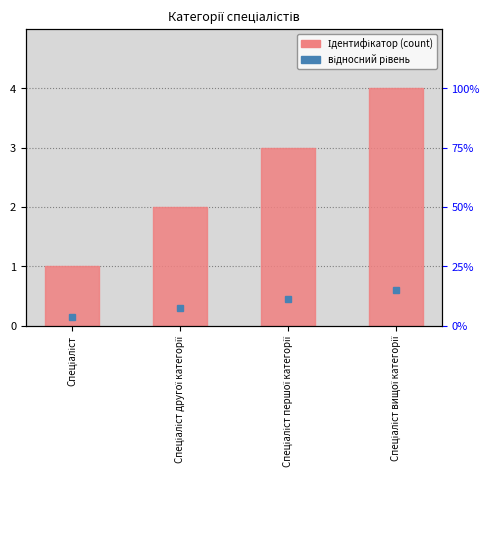

Rank the categories by value from lowest to highest.

Спеціаліст, Спеціаліст другої категорії, Спеціаліст першої категорії, Спеціаліст вищої категорії